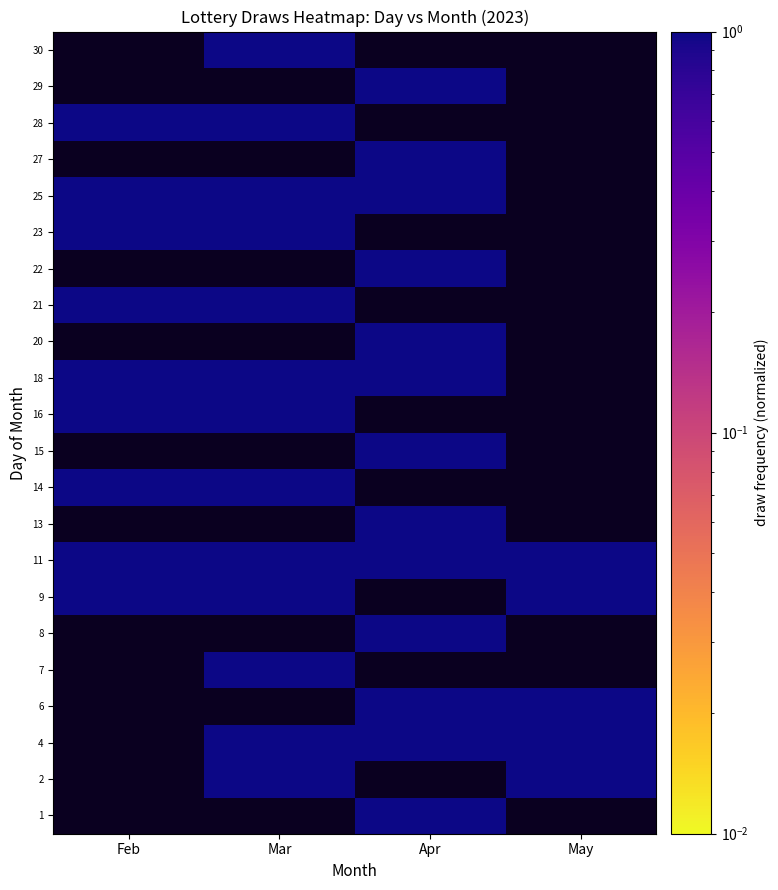

Between Feb and Mar, which is larger?

Mar